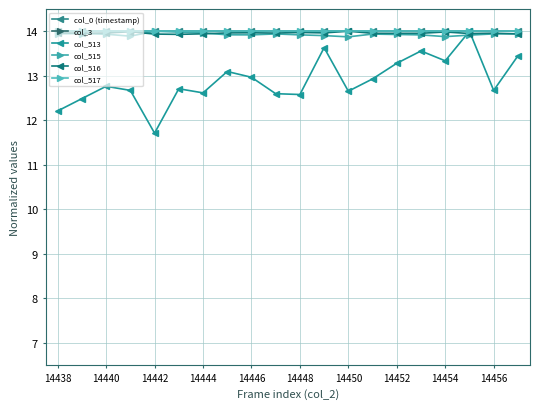

What is the sum of the col_516 values at 14450 and 14438?

28.0